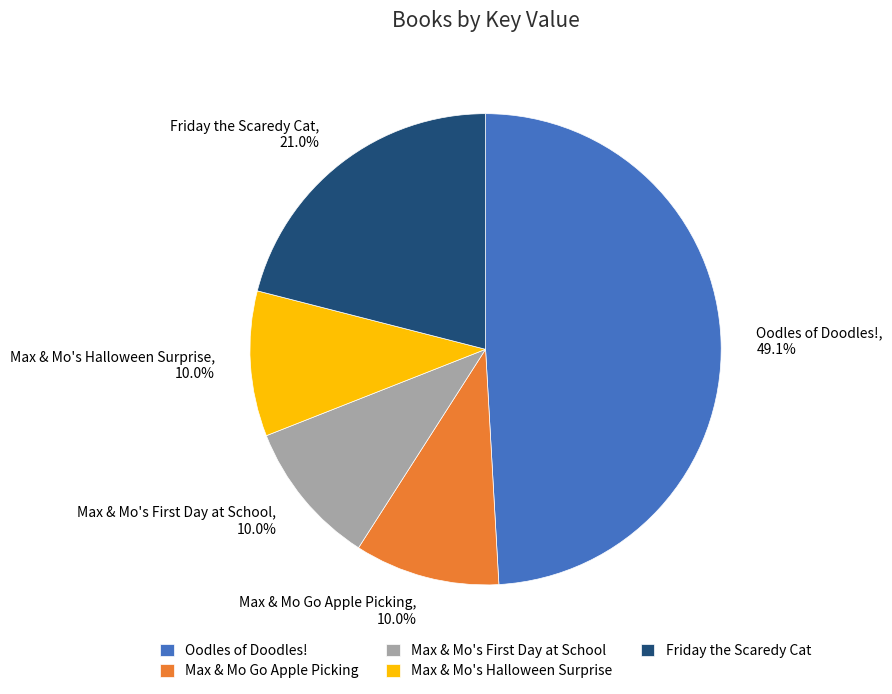

Which has a higher value, Friday the Scaredy Cat or Max & Mo Go Apple Picking?

Friday the Scaredy Cat